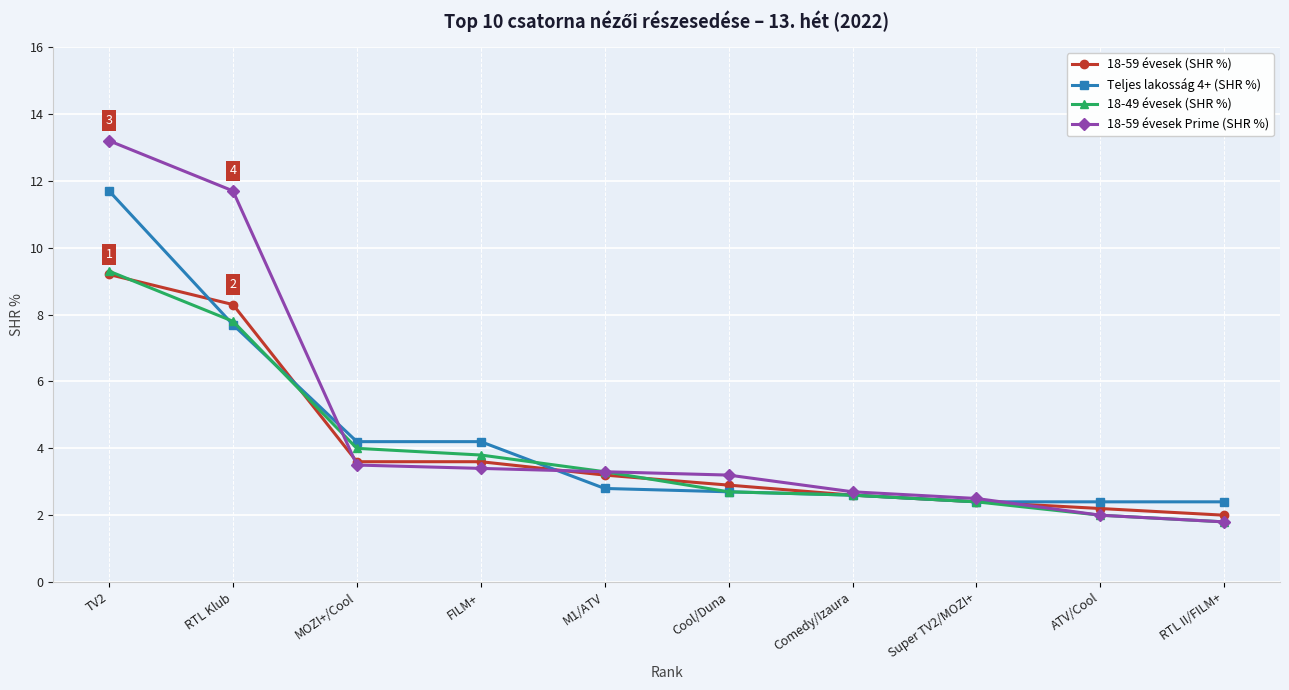

What position from the left is TV2?

1